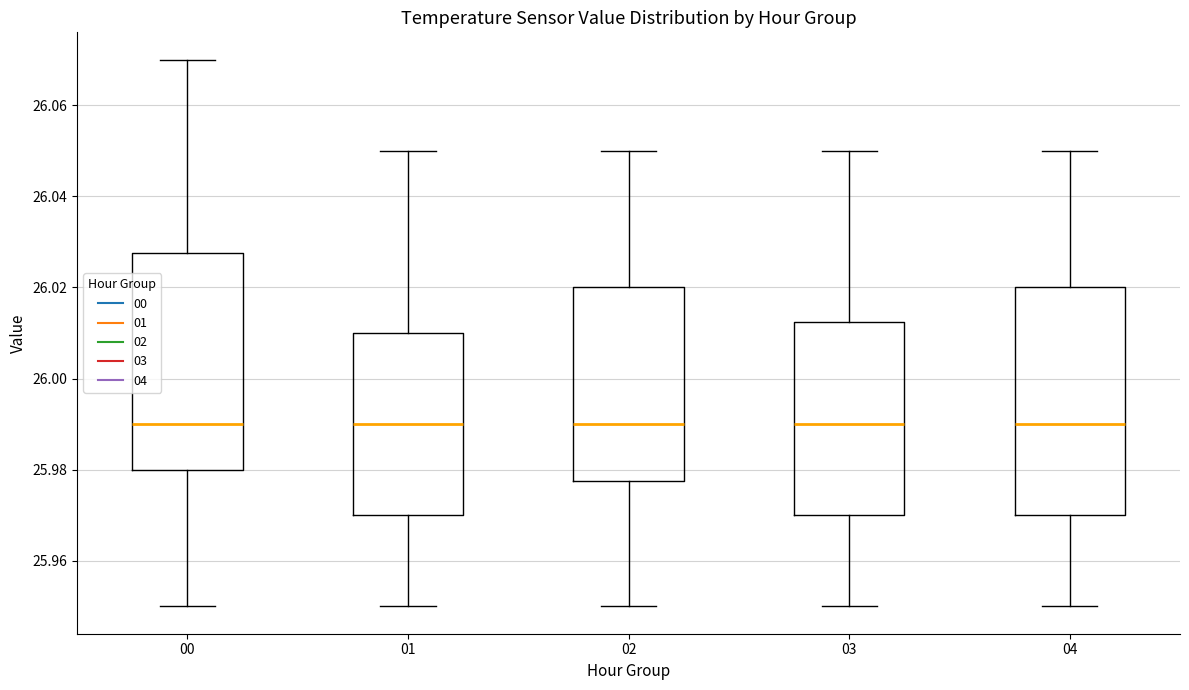

Where does the lower whisker of the box at x = 01 end on the y-axis? The values are not printed on the chart, so give them approximately, as read against the axis.

25.950